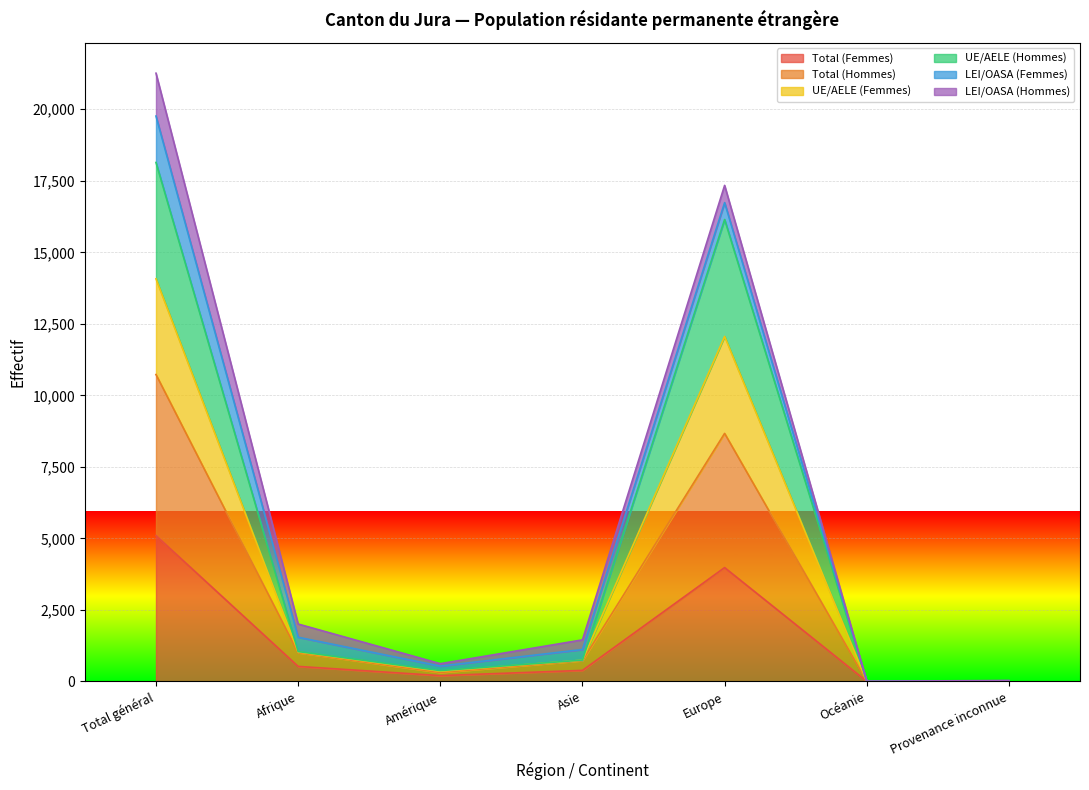

The Total (Hommes) series shows 2571 at Afrique. True or false?

False